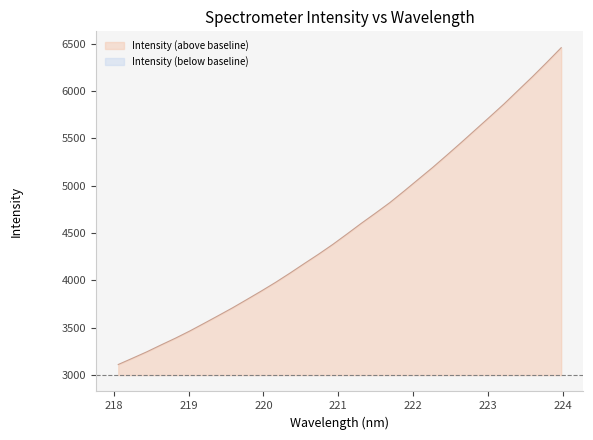

How many data points does each series have?

32